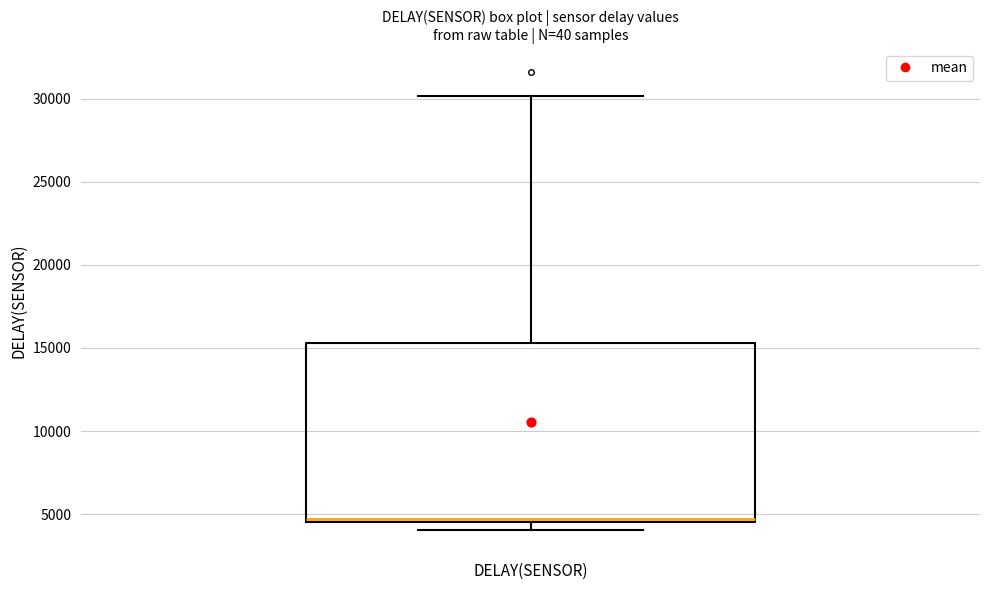

Transcribe this box plot: give where the median line is, the range the box spans, and where the two whiskers end, as read against the y-axis. The values are not printed on the chart, so give them approximately, as read against the axis.

median 4500 (just above the box's lower edge), box 4500 to 15500, whiskers 4000 to 30000